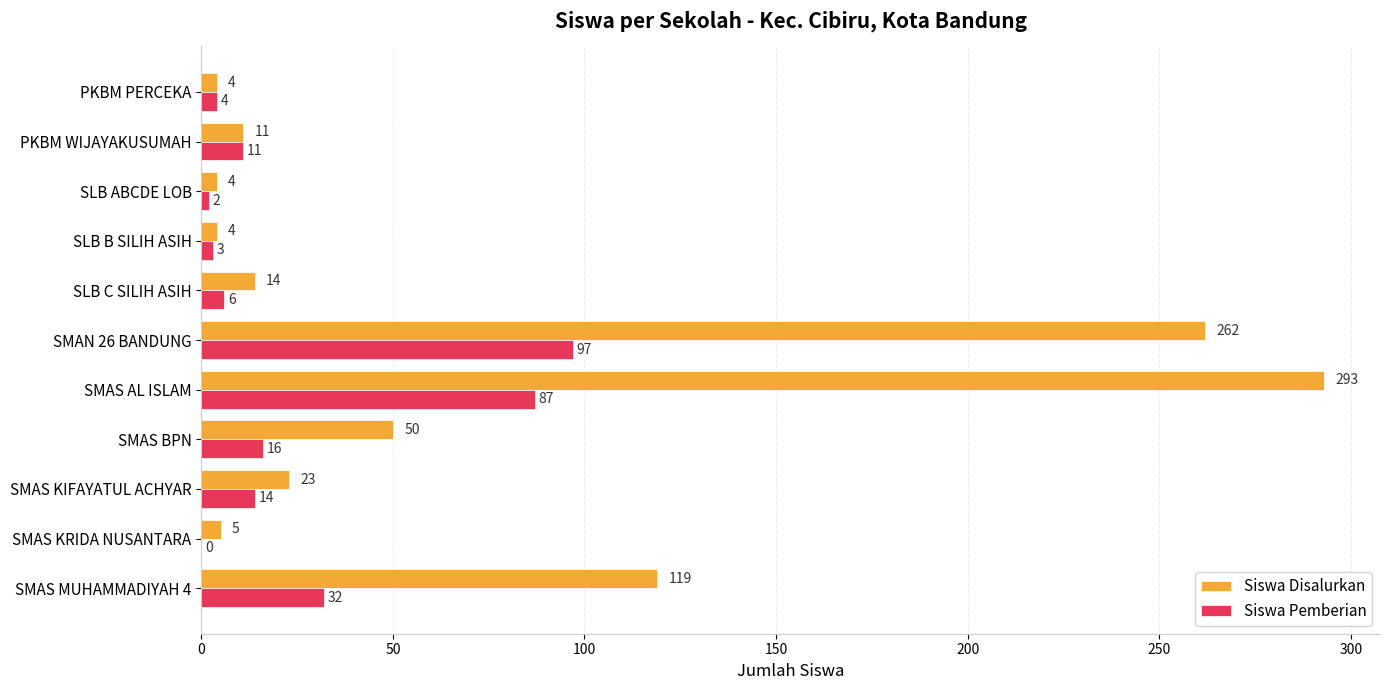

What is the sum of the Siswa Pemberian values at SMAS AL ISLAM and SLB C SILIH ASIH?

93